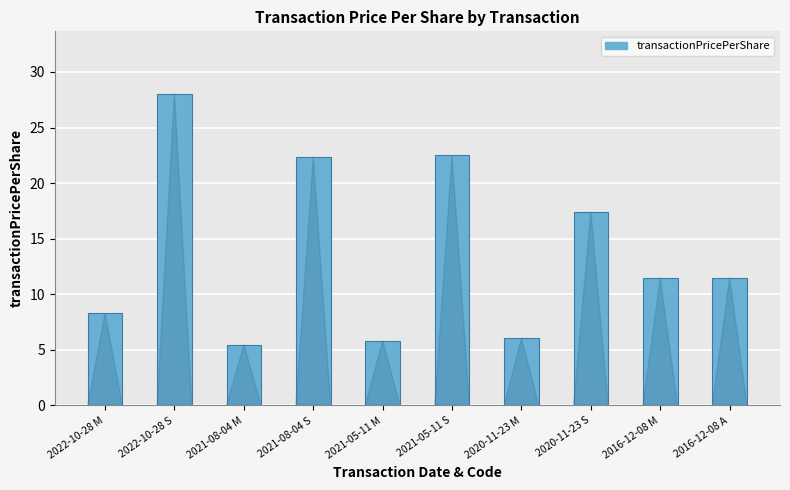

Does the chart contain any negative values?

No